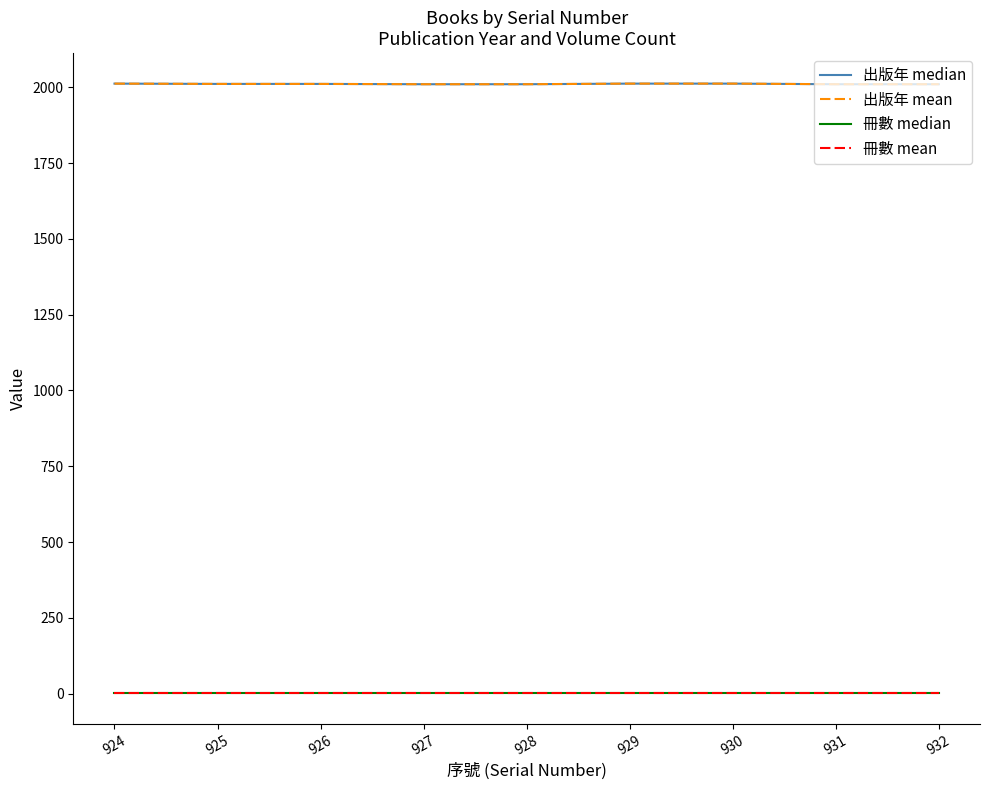

Which label corresponds to the smallest value in the chart?

924